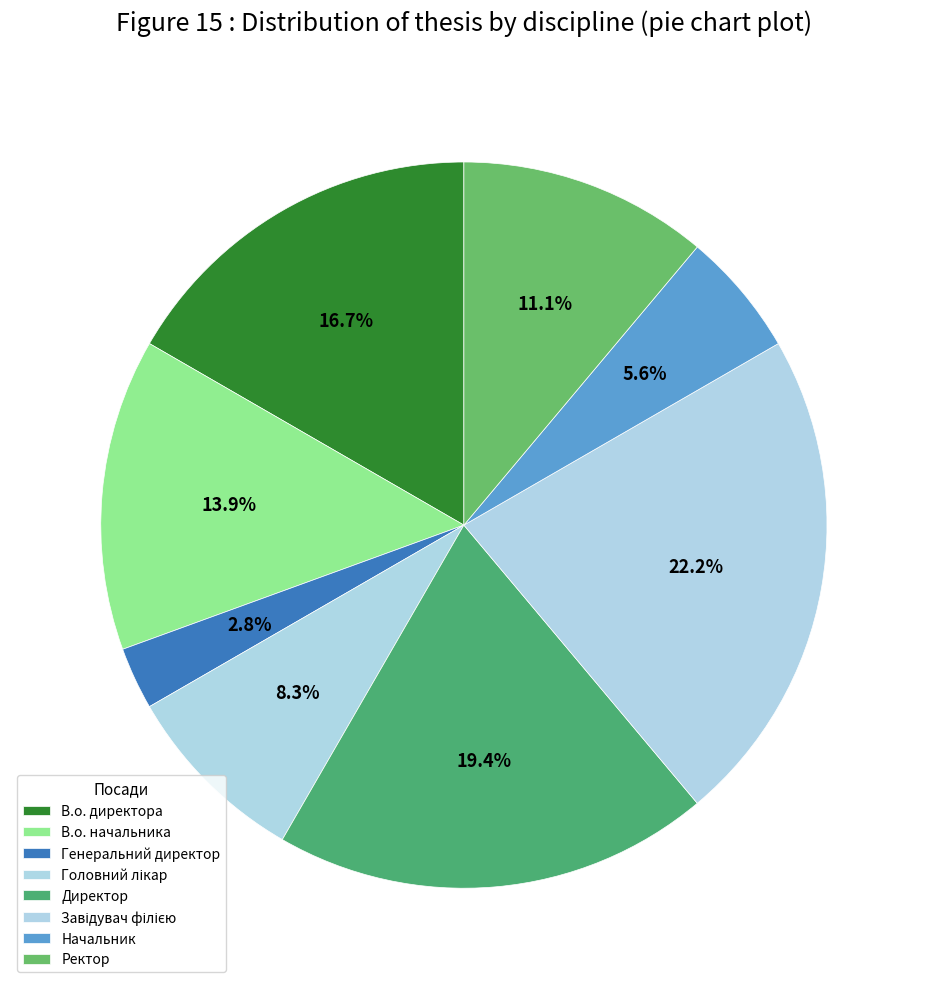

Which slice is the largest?

Завідувач філією